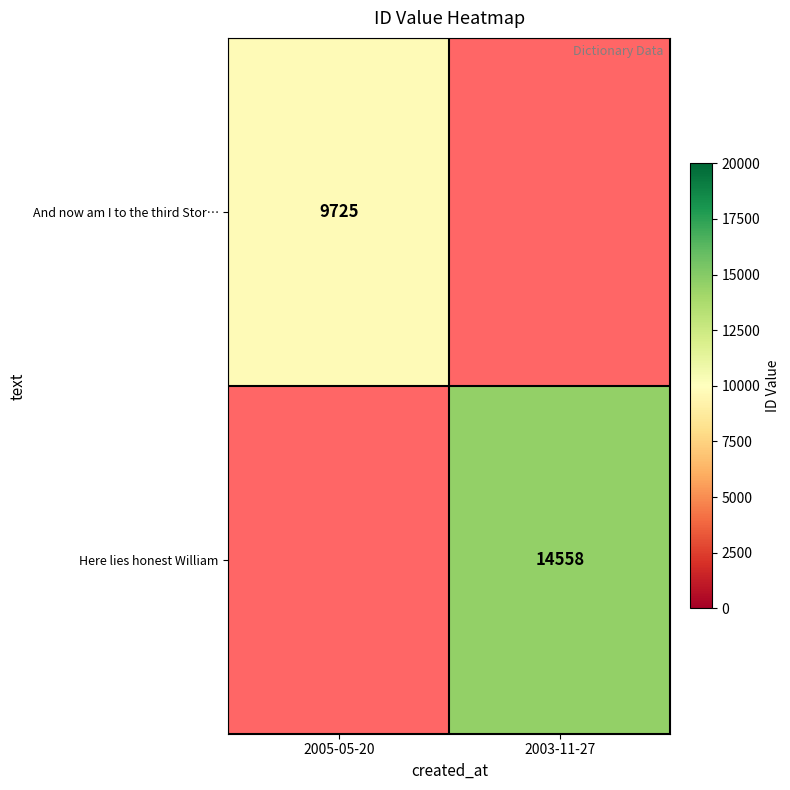

The Here lies honest William series shows 14558 at 2003-11-27. True or false?

True